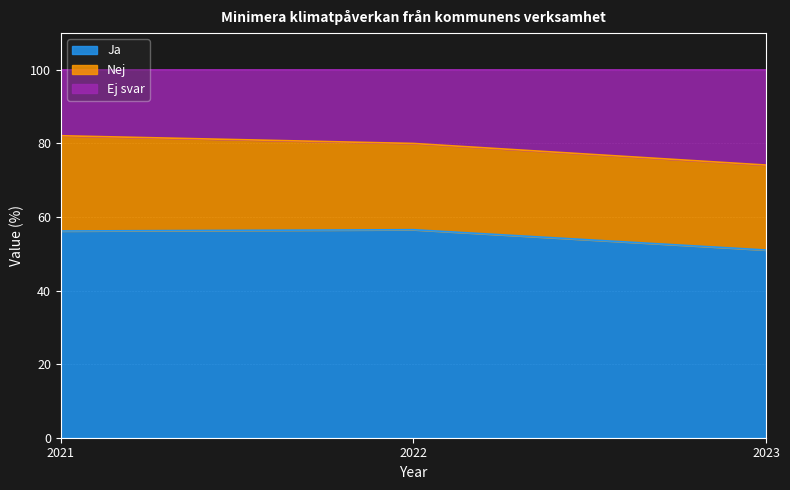

What is the total value across all series at 2022?

100.0